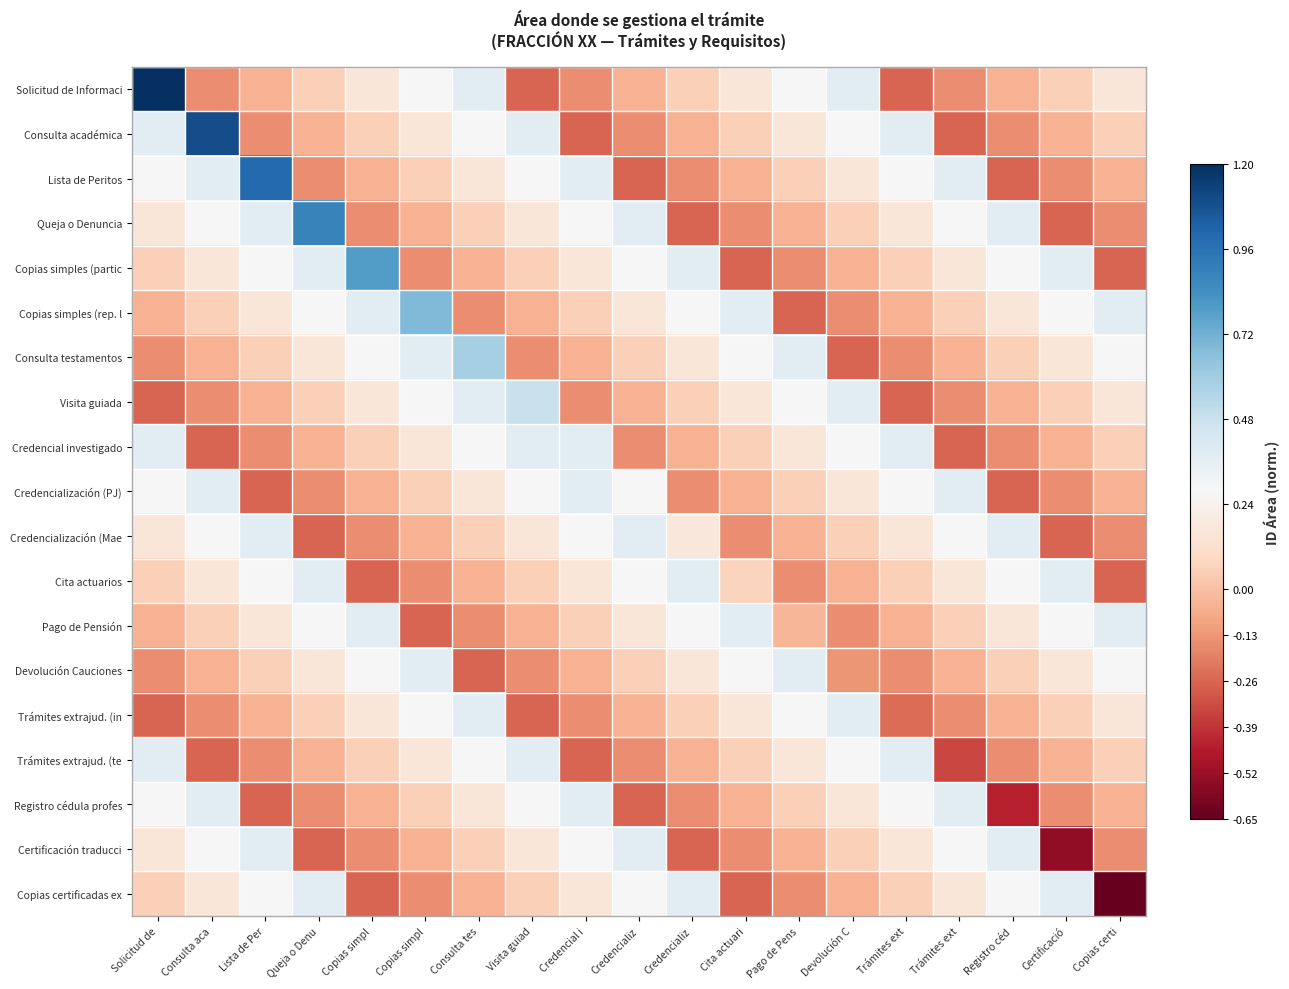

Which label corresponds to the largest value in the chart?

Solicitud de